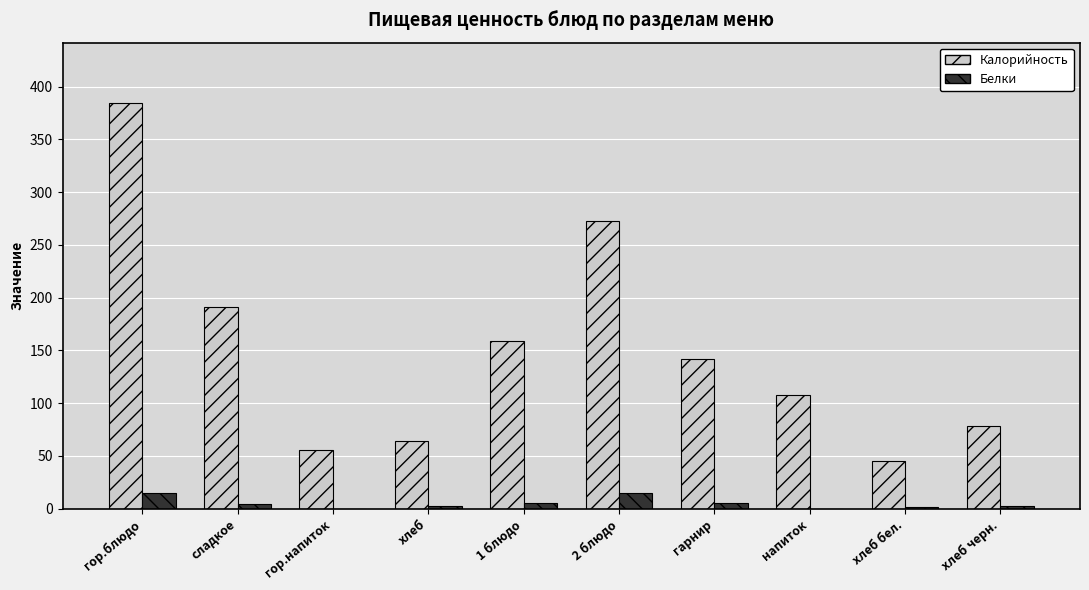

Which series has the widest spread of values?

Калорийность